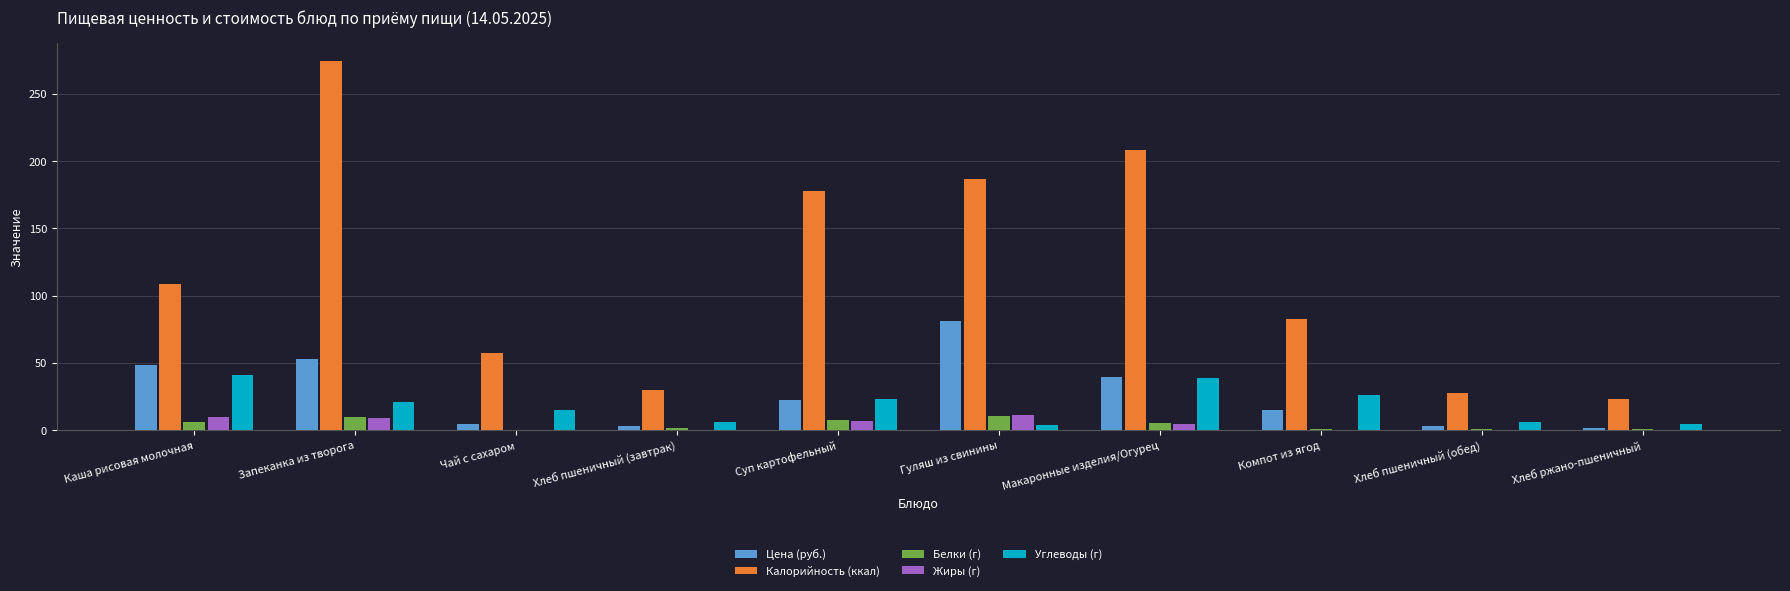

The value of Белки (г) at Каша рисовая молочная is 5.9. True or false?

True